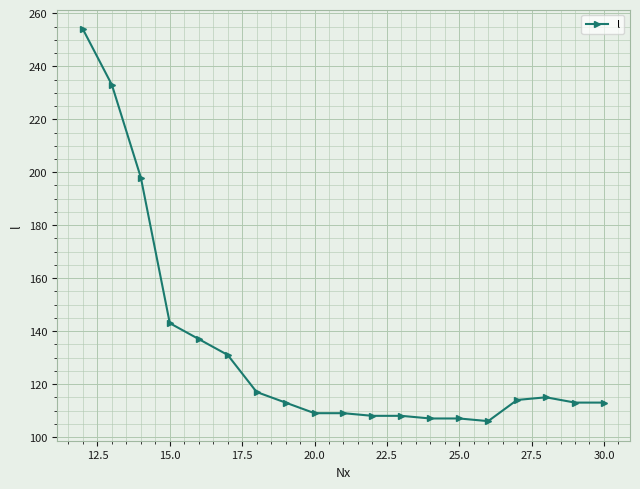

What is the sum of all values?

2535